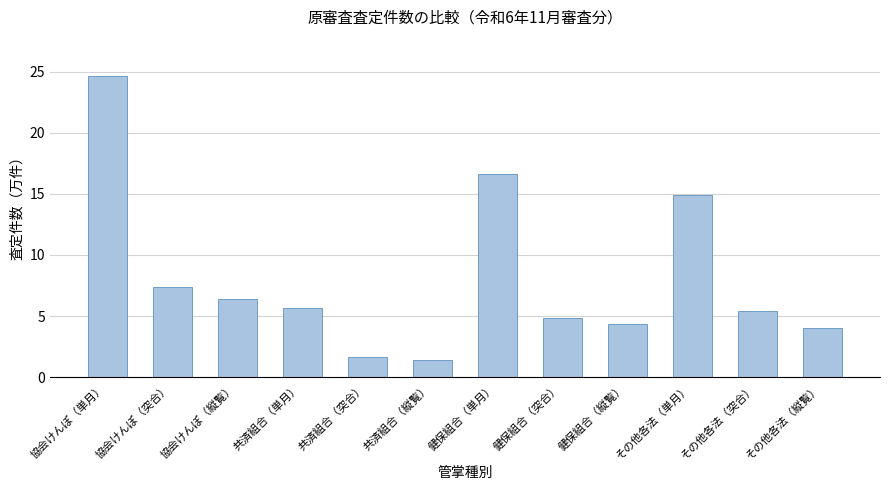

What is the change in value from 協会けんぽ（単月） to 共済組合（縦覧）?

-23.2